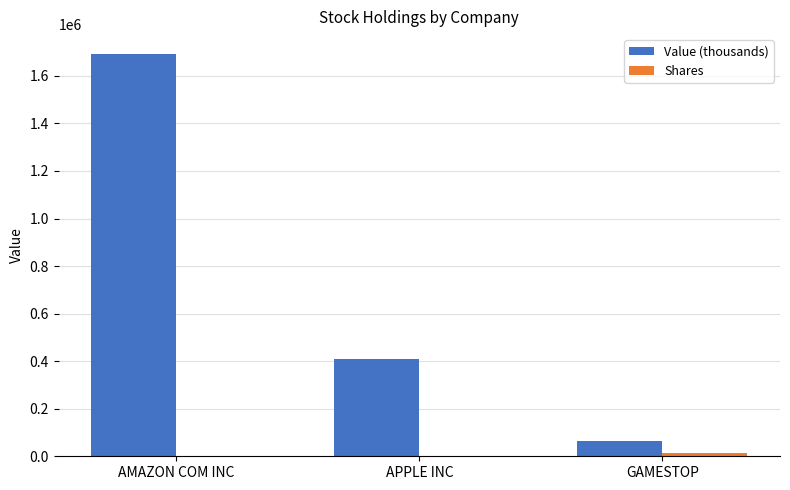

Which category has the highest value in the Value (thousands) series?

AMAZON COM INC